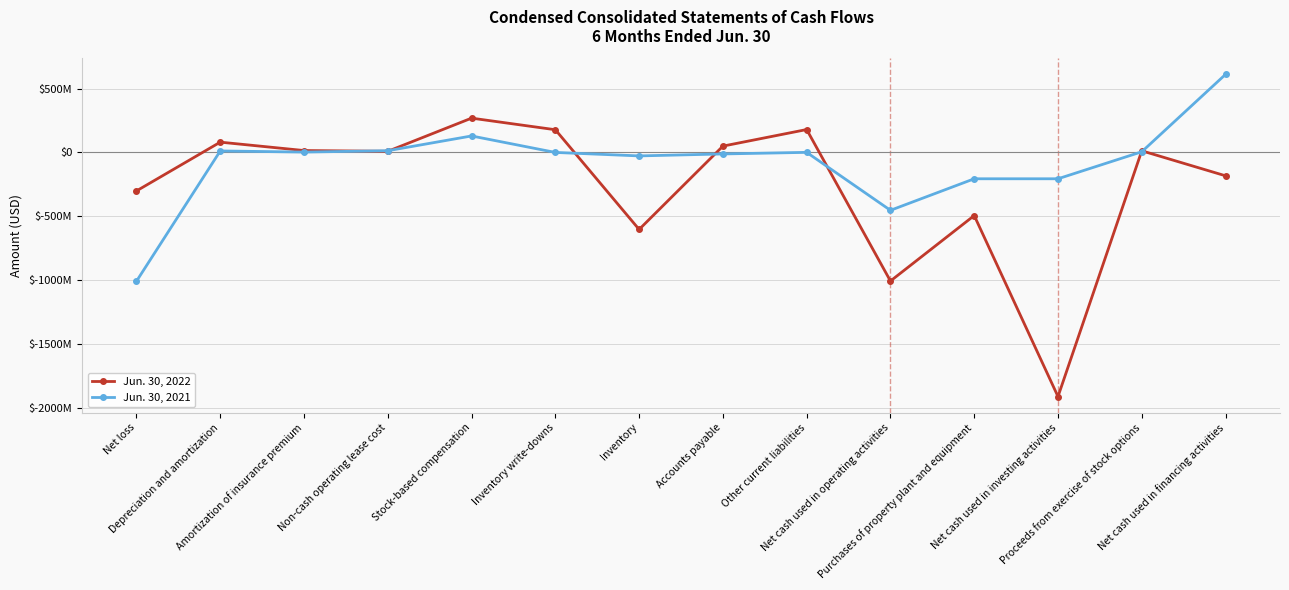

True or false: Jun. 30, 2022 and Jun. 30, 2021 intersect in this chart.

True